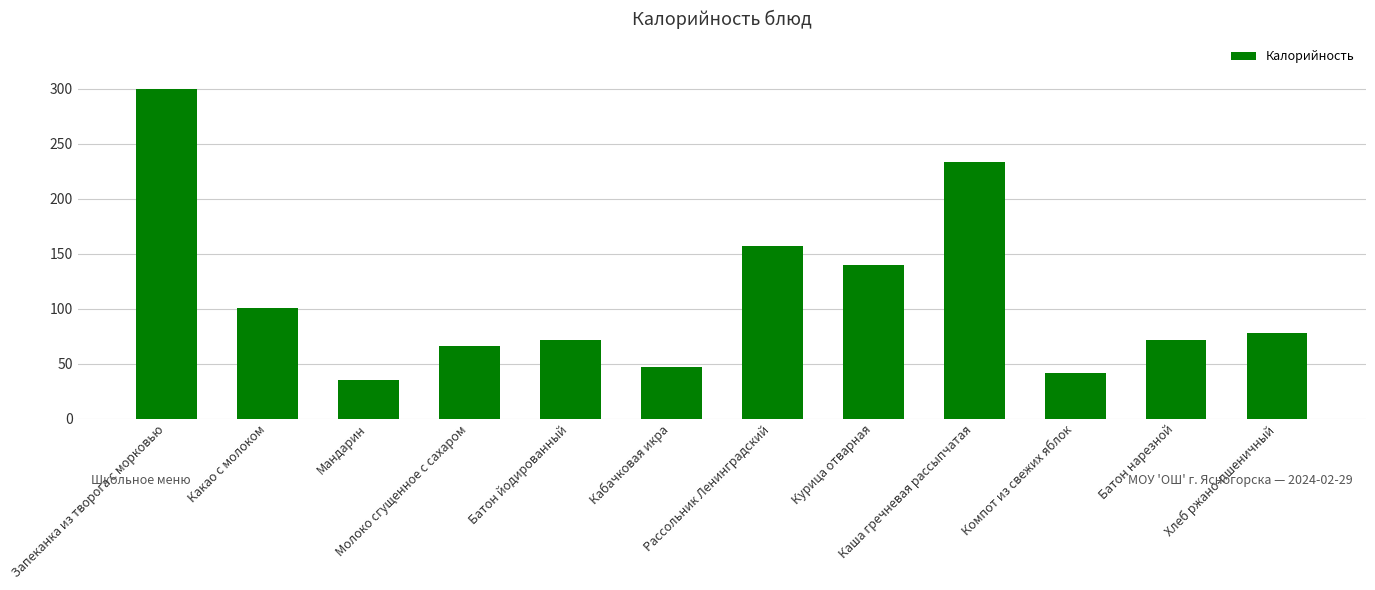

Are the bars horizontal?

No